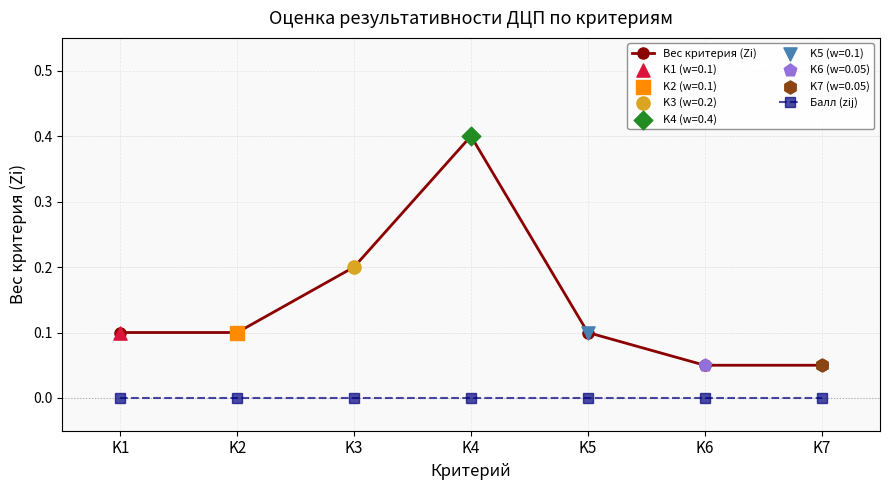

At how many categories does at least one series exceed 0?

7